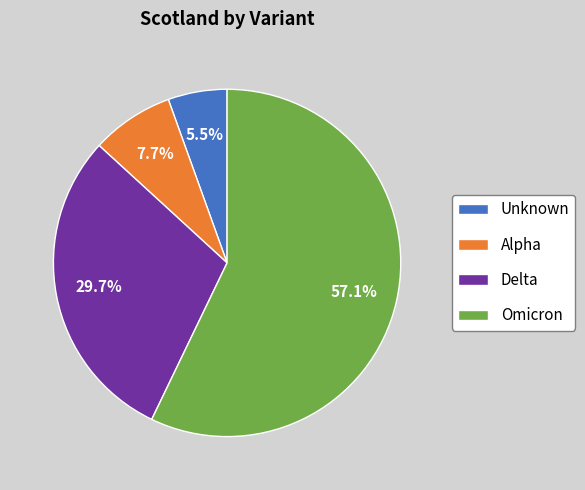

What percentage is NOT represented by Alpha?

92.3%